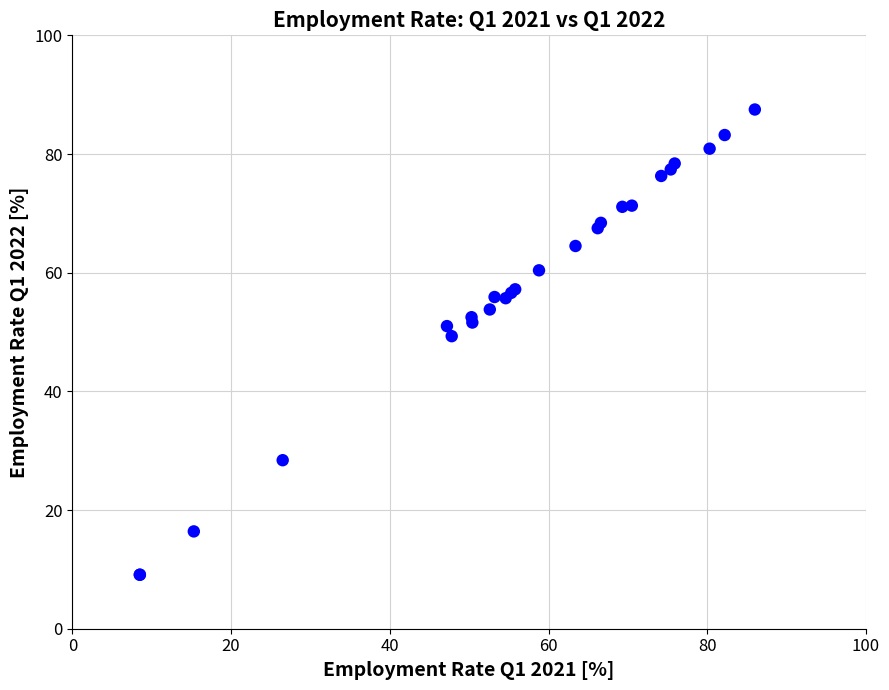

What Y value in the scatter plot is closest to 48?

49.3